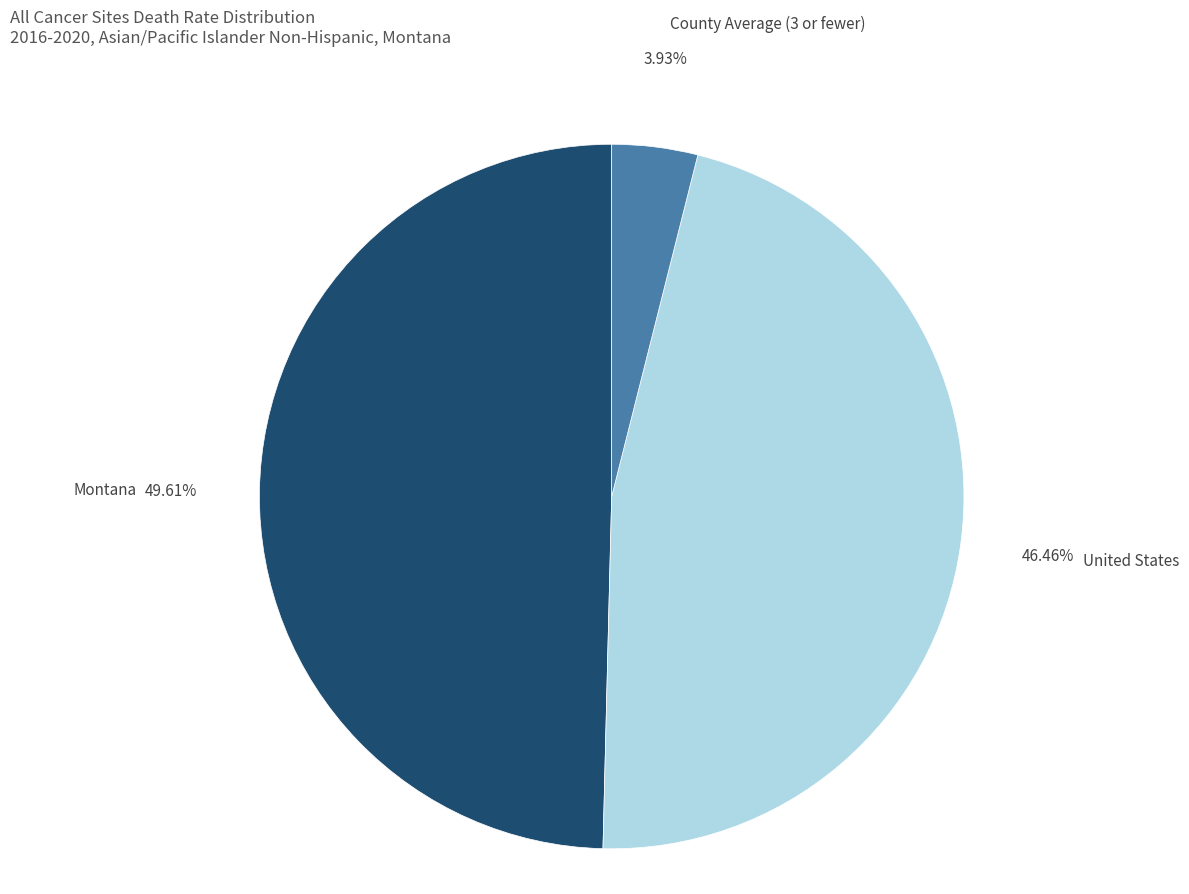

To the nearest percent, what is the combined percentage of Montana and United States?

96%